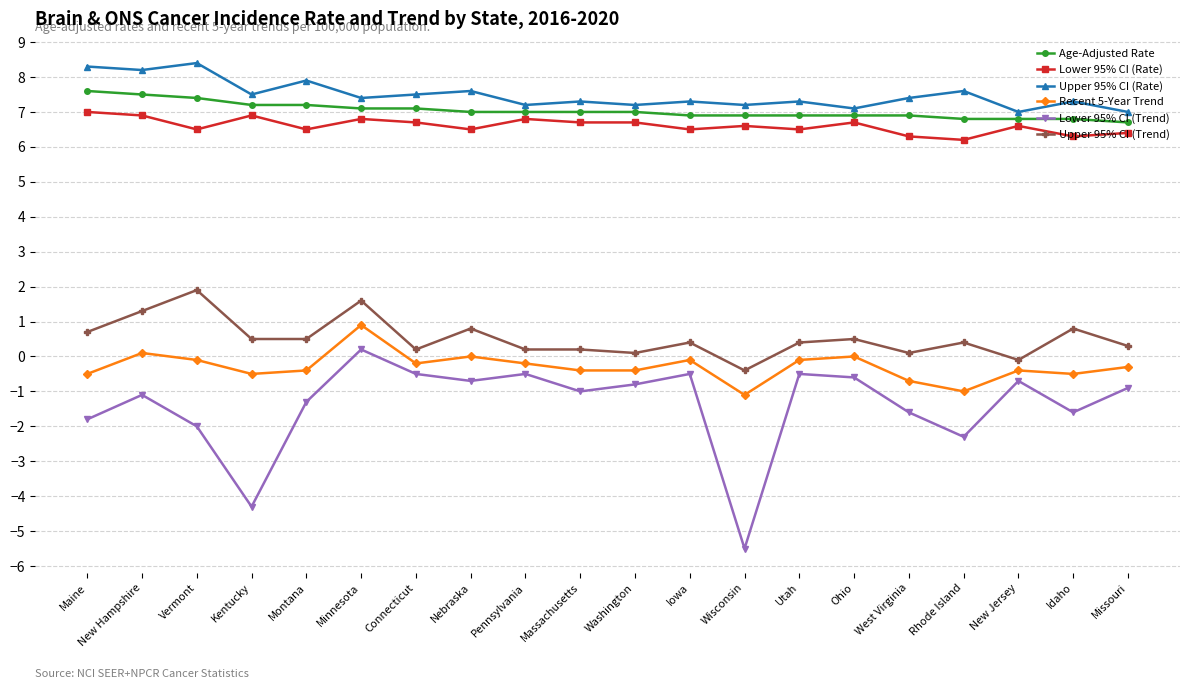

What are all the series names shown in the legend?

Age-Adjusted Rate, Lower 95% CI (Rate), Upper 95% CI (Rate), Recent 5-Year Trend, Lower 95% CI (Trend), Upper 95% CI (Trend)